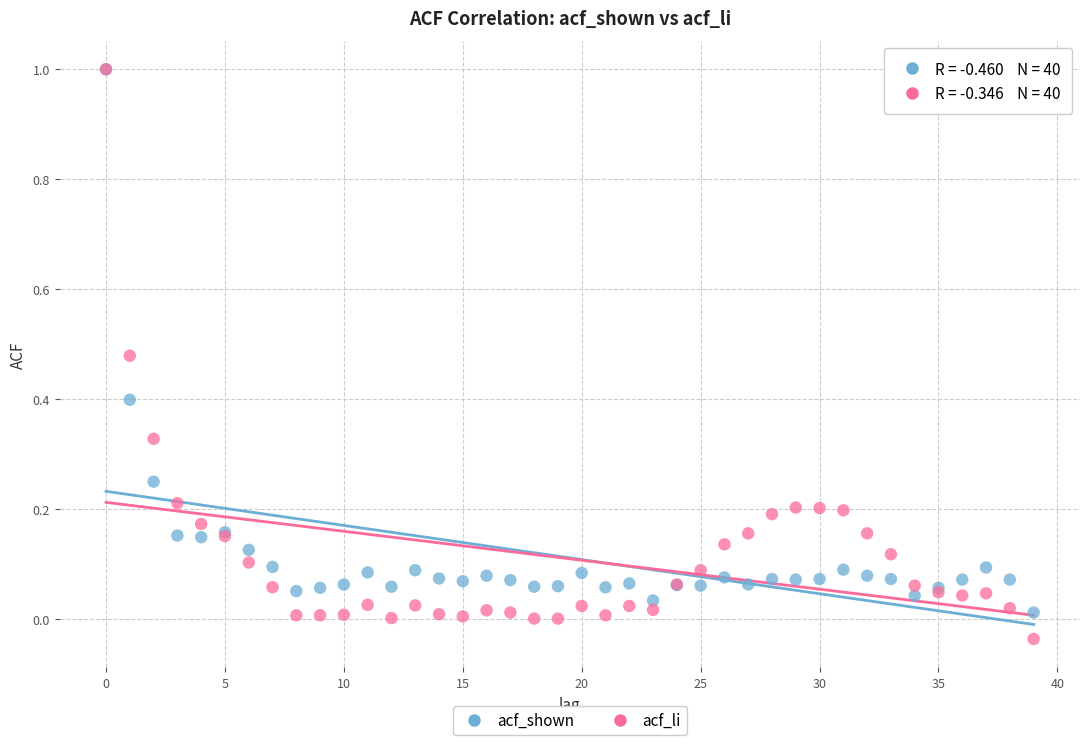

What are all the series names shown in the legend?

acf_shown, acf_li